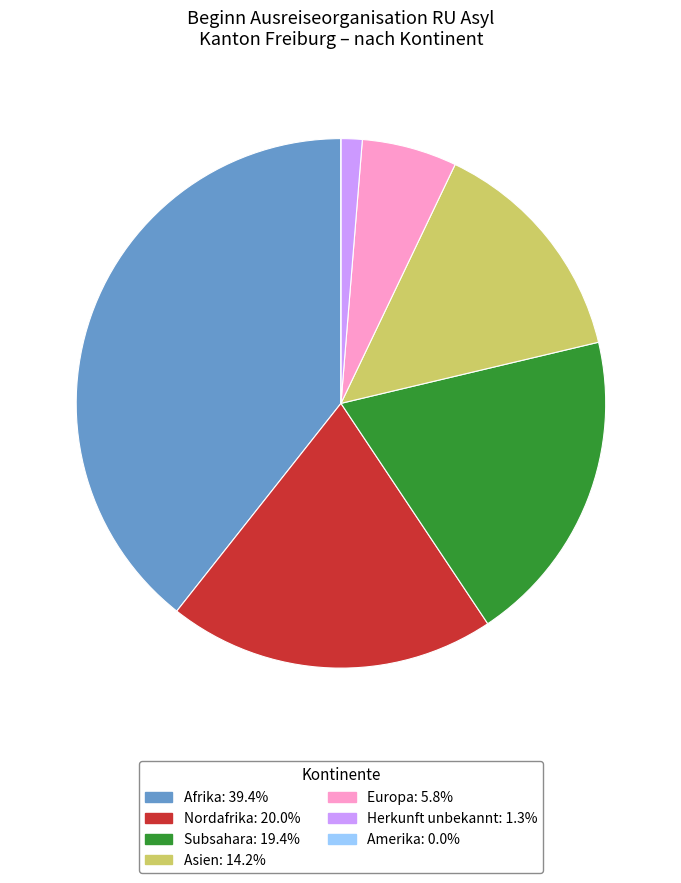

Approximately how many times larger is the value at Afrika compared to Europa?

6.8